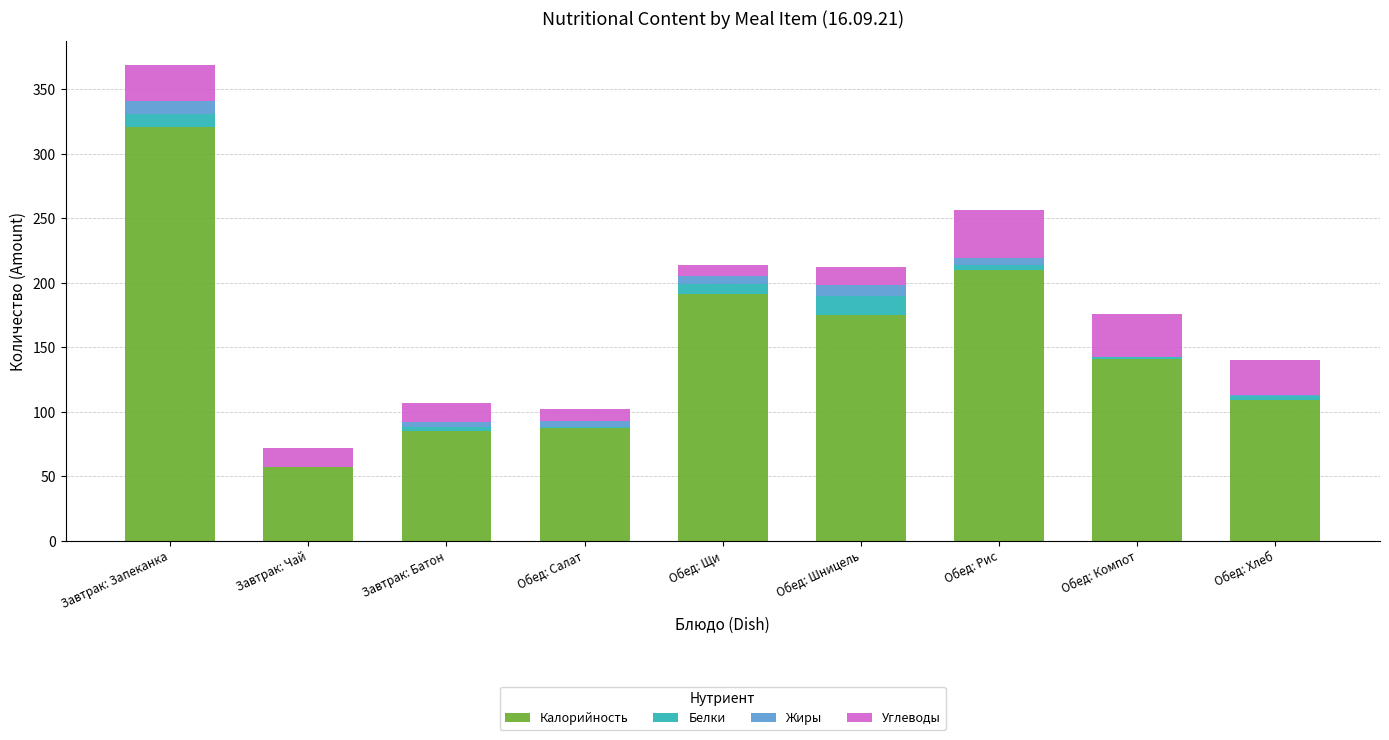

At which category is the sum across all series the highest?

Завтрак: Запеканка